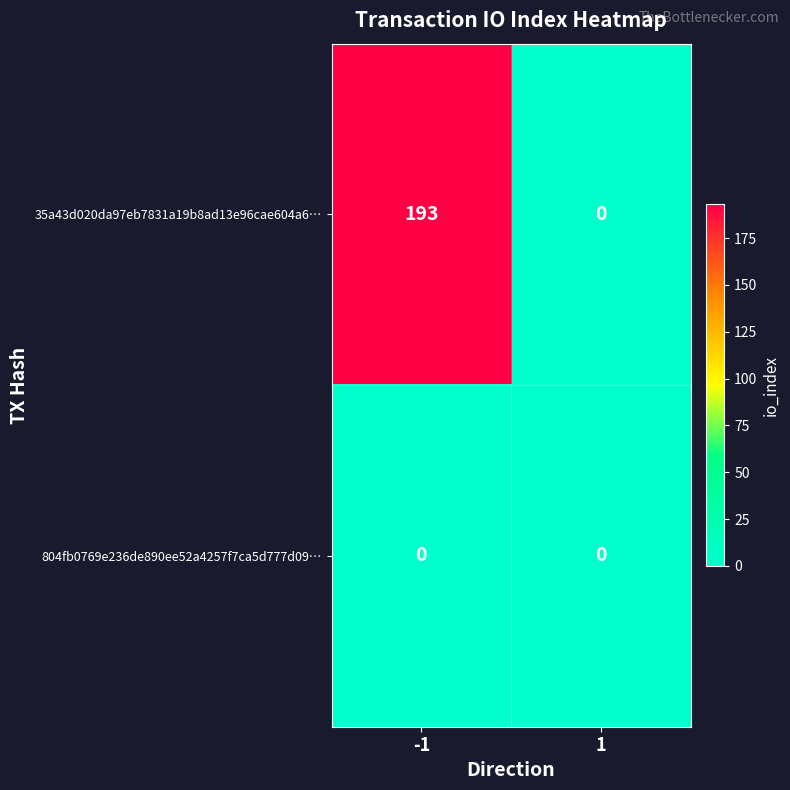

Reading left to right, list all the values displayed in this chart.

35a43d020da97eb7831a19b8ad13e96cae604a6…: -1=193	1=0
804fb0769e236de890ee52a4257f7ca5d777d09…: -1=0	1=0